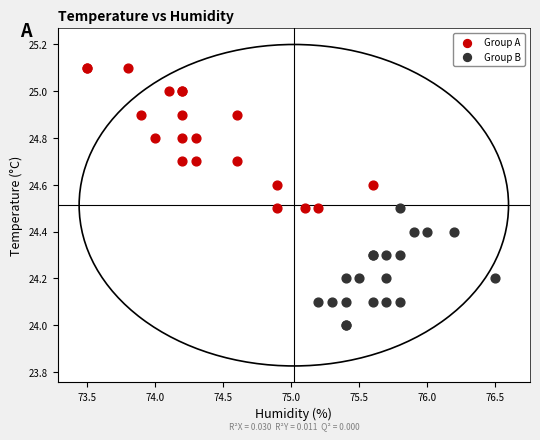

Which series reaches the minimum Y coordinate?

Group B